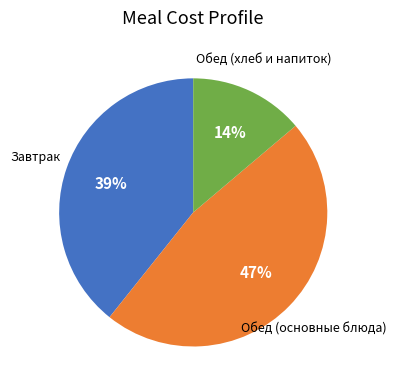

To the nearest percent, what is the difference between the largest and smallest slice percentages?

33%